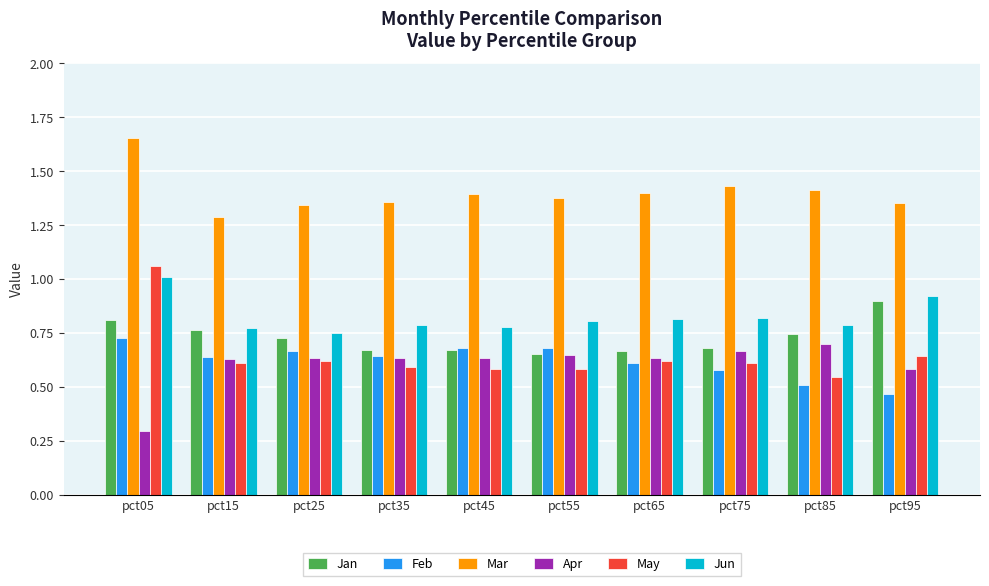

What is the difference between the maximum and minimum values in the Feb series?

0.3